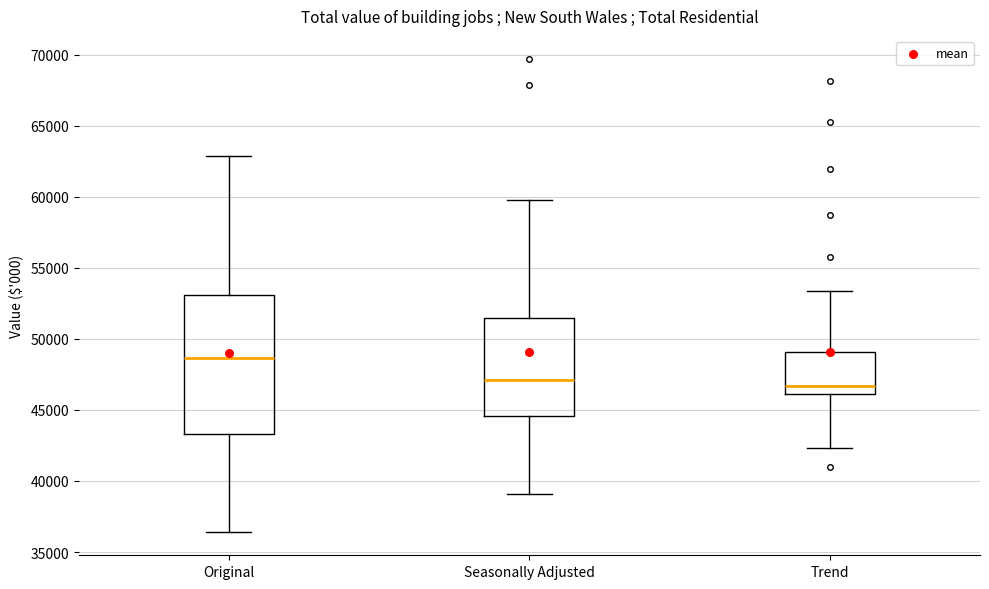

Comparing the boxes themselves (not the whiskers), which one is the tallest?

Original